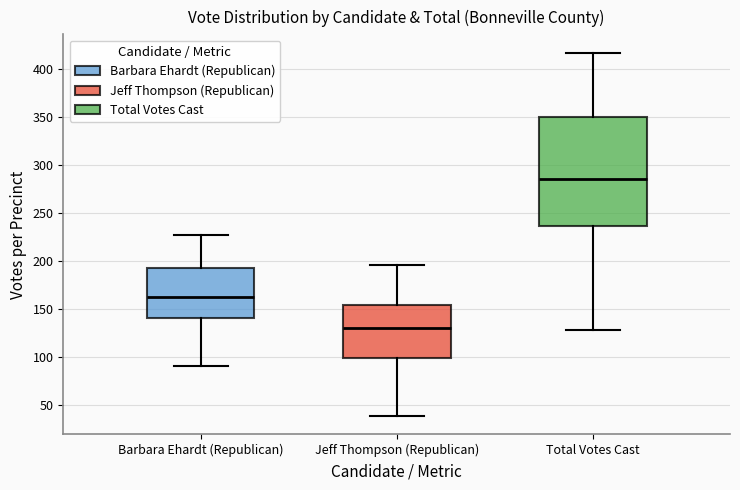

Reading left to right, transcribe this box plot: for each box, give where its median line is, the range the box spans, and where its two whiskers end, as read against the y-axis. The values are not printed on the chart, so give them approximately, as read against the axis.

Barbara Ehardt (Republican): median 160, box 140 to 195, whiskers 90 to 225
Jeff Thompson (Republican): median 130, box 100 to 155, whiskers 40 to 195
Total Votes Cast: median 285, box 235 to 350, whiskers 130 to 415